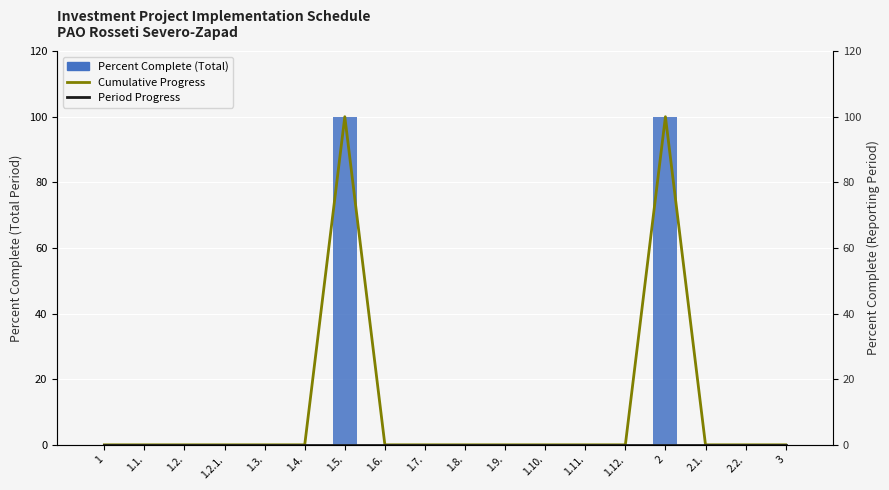

What position from the left is 1.9.?

11